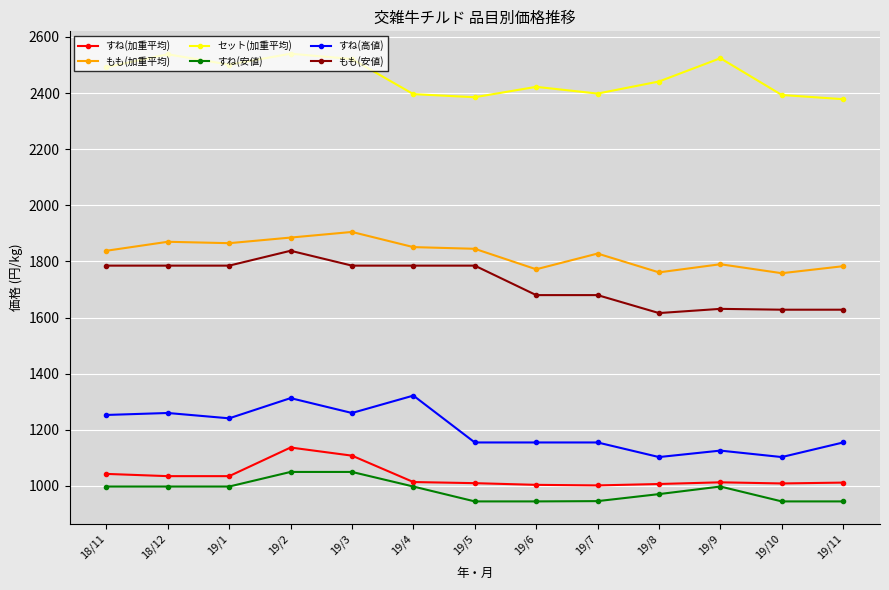

In もも(加重平均), how many points are higher than both neighbors (excluding endpoints)?

4